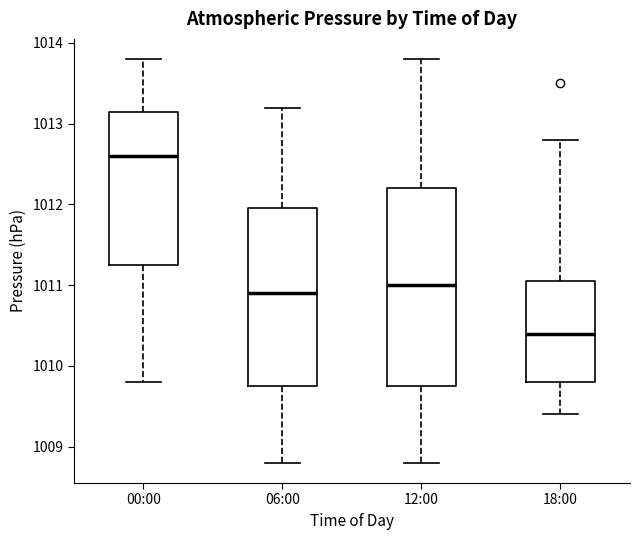

Which box has the lowest median line?

18:00